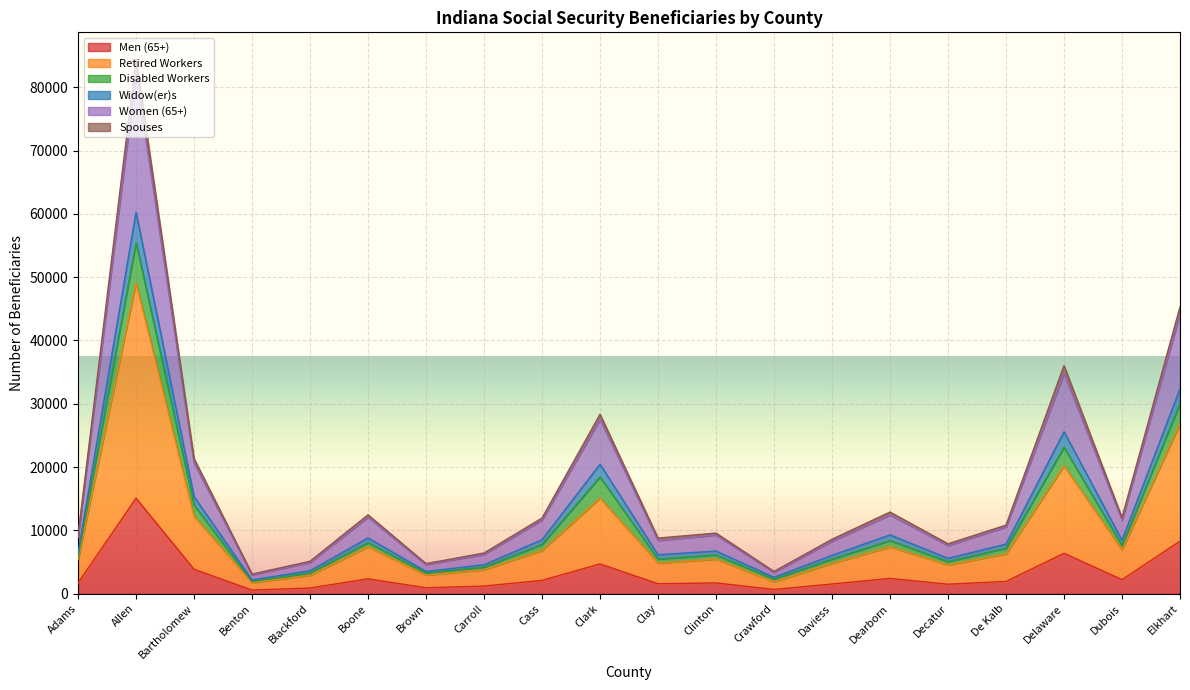

The Women (65+) series shows 10625 at Decatur. True or false?

False